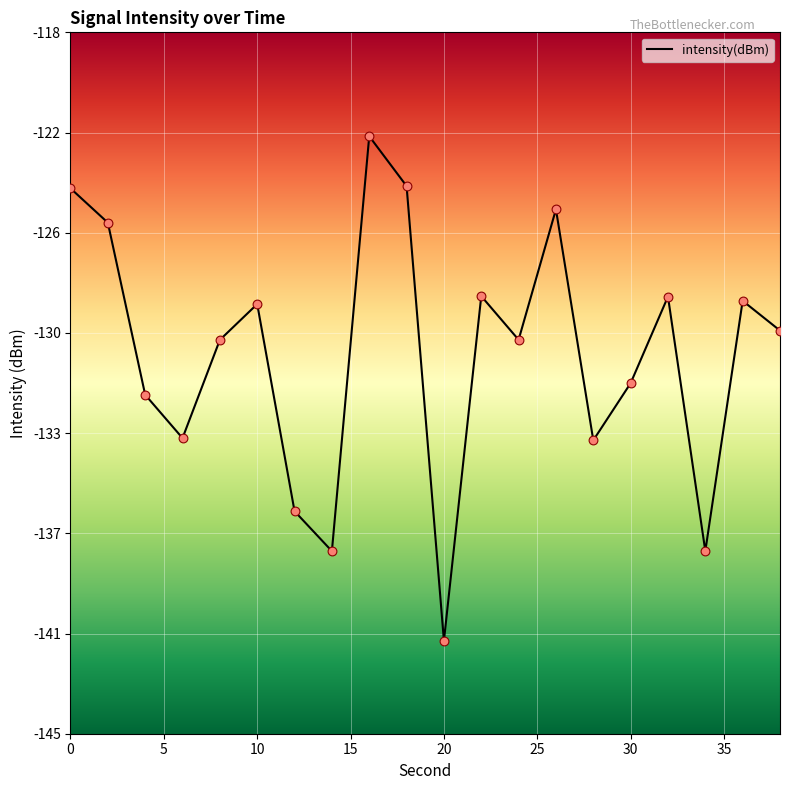

Is this an area chart (filled region under the line)?

No